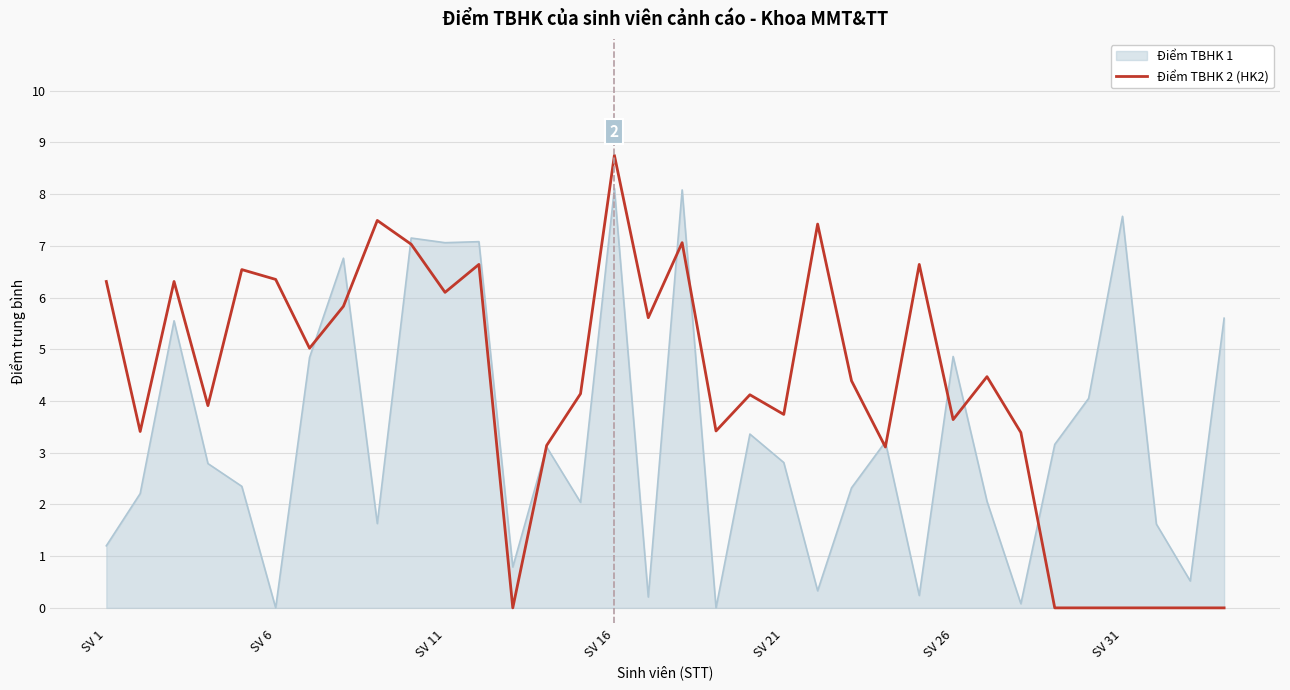

What is the highest value of the Điểm TBHK 1 series?

8.1